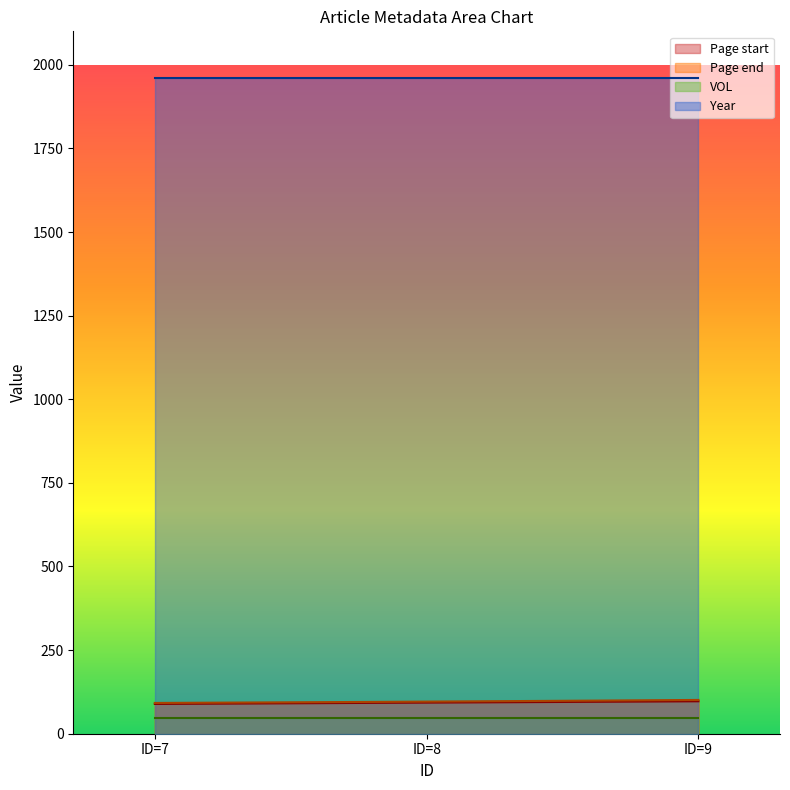

What is the difference between the highest and lowest values at 9?

1913